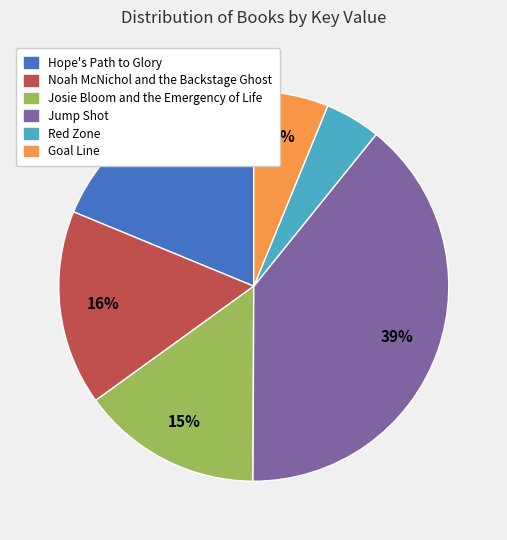

Rank the categories by value from highest to lowest.

Jump Shot, Hope's Path to Glory, Noah McNichol and the Backstage Ghost, Josie Bloom and the Emergency of Life, Goal Line, Red Zone